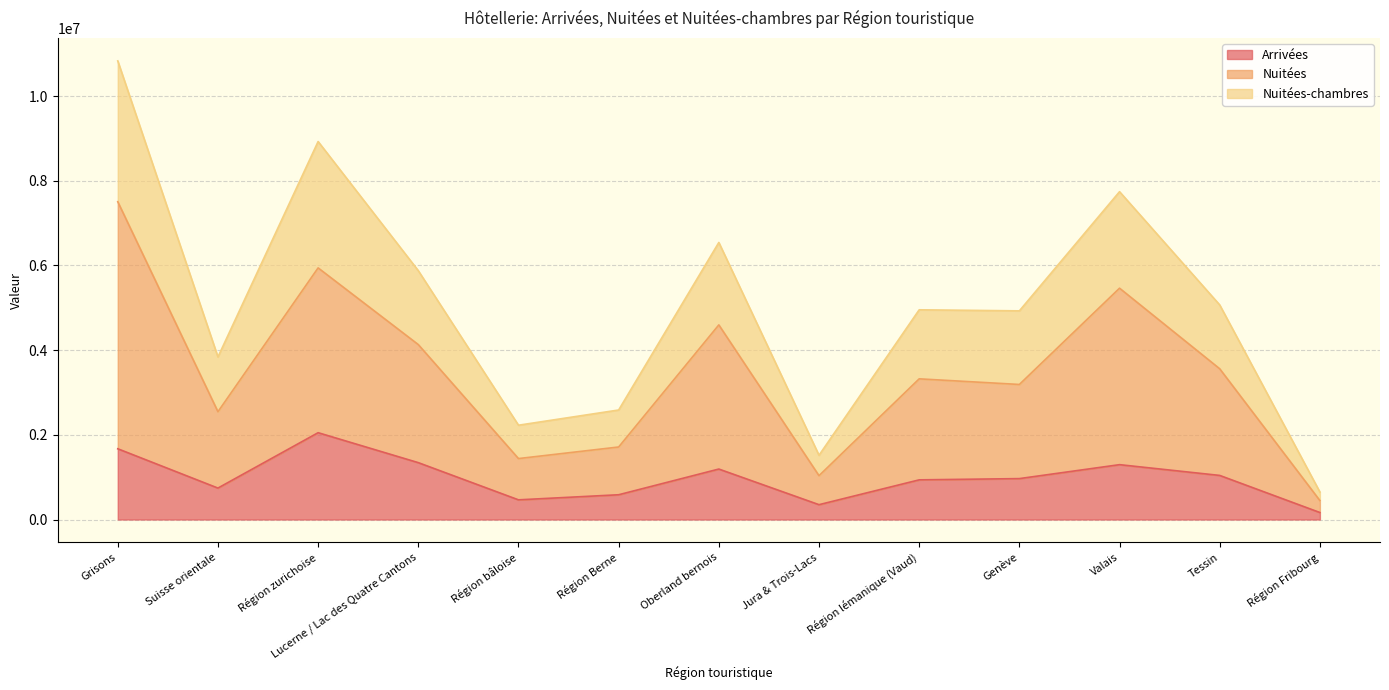

What is the minimum value shown in the chart?

164800